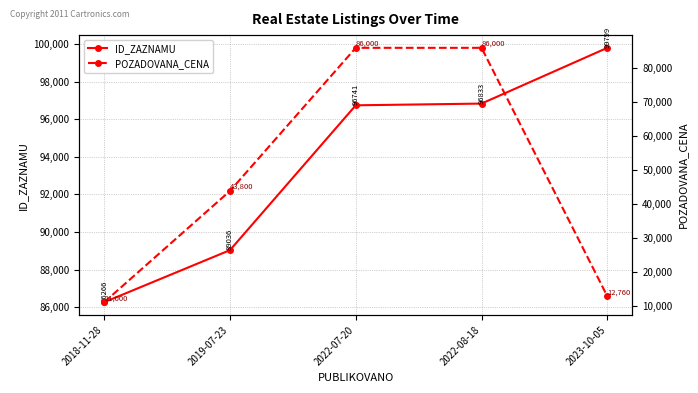

True or false: ID_ZAZNAMU and POZADOVANA_CENA cross at least once.

False